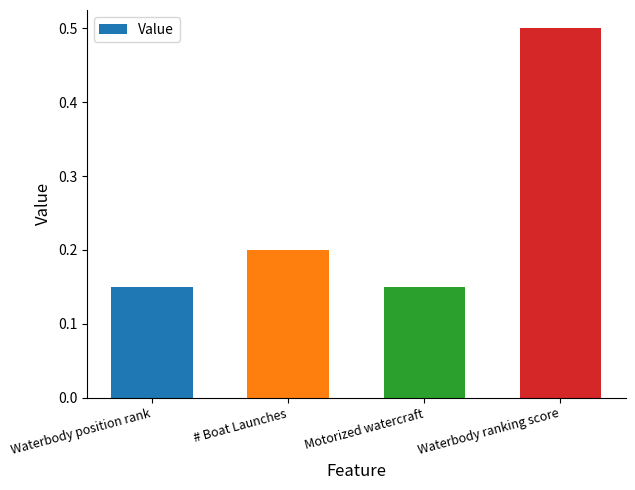

Are the bars grouped side by side (vs. stacked)?

No